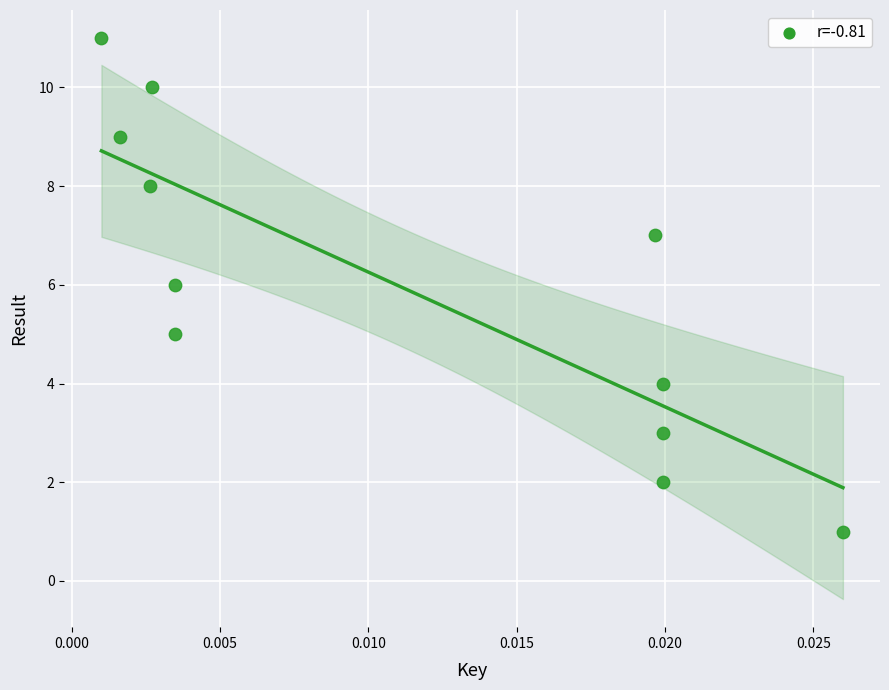

What is the range of Y values (max minus min)?

10